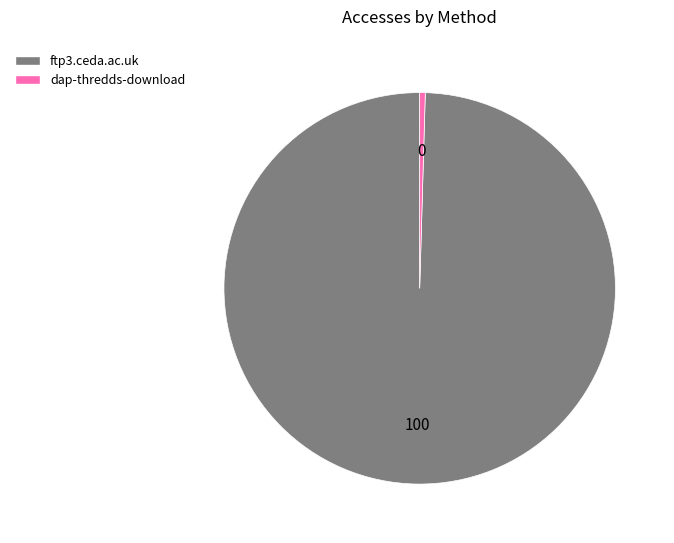

The dap-thredds-download slice represents 0% of the pie. True or false?

True